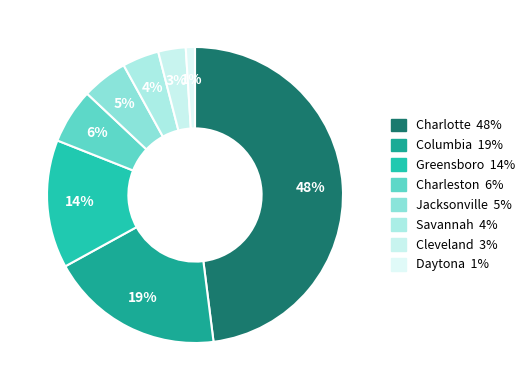

True or false: Jacksonville accounts for 5% of the total.

True